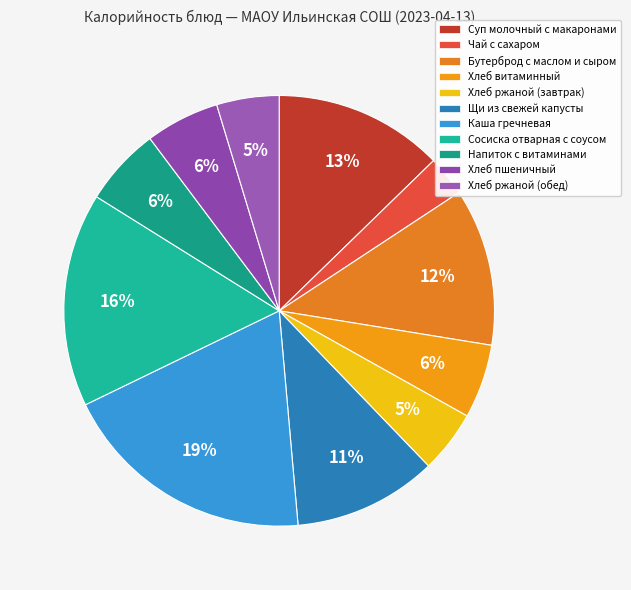

To the nearest percent, what is the average slice percentage?

9%